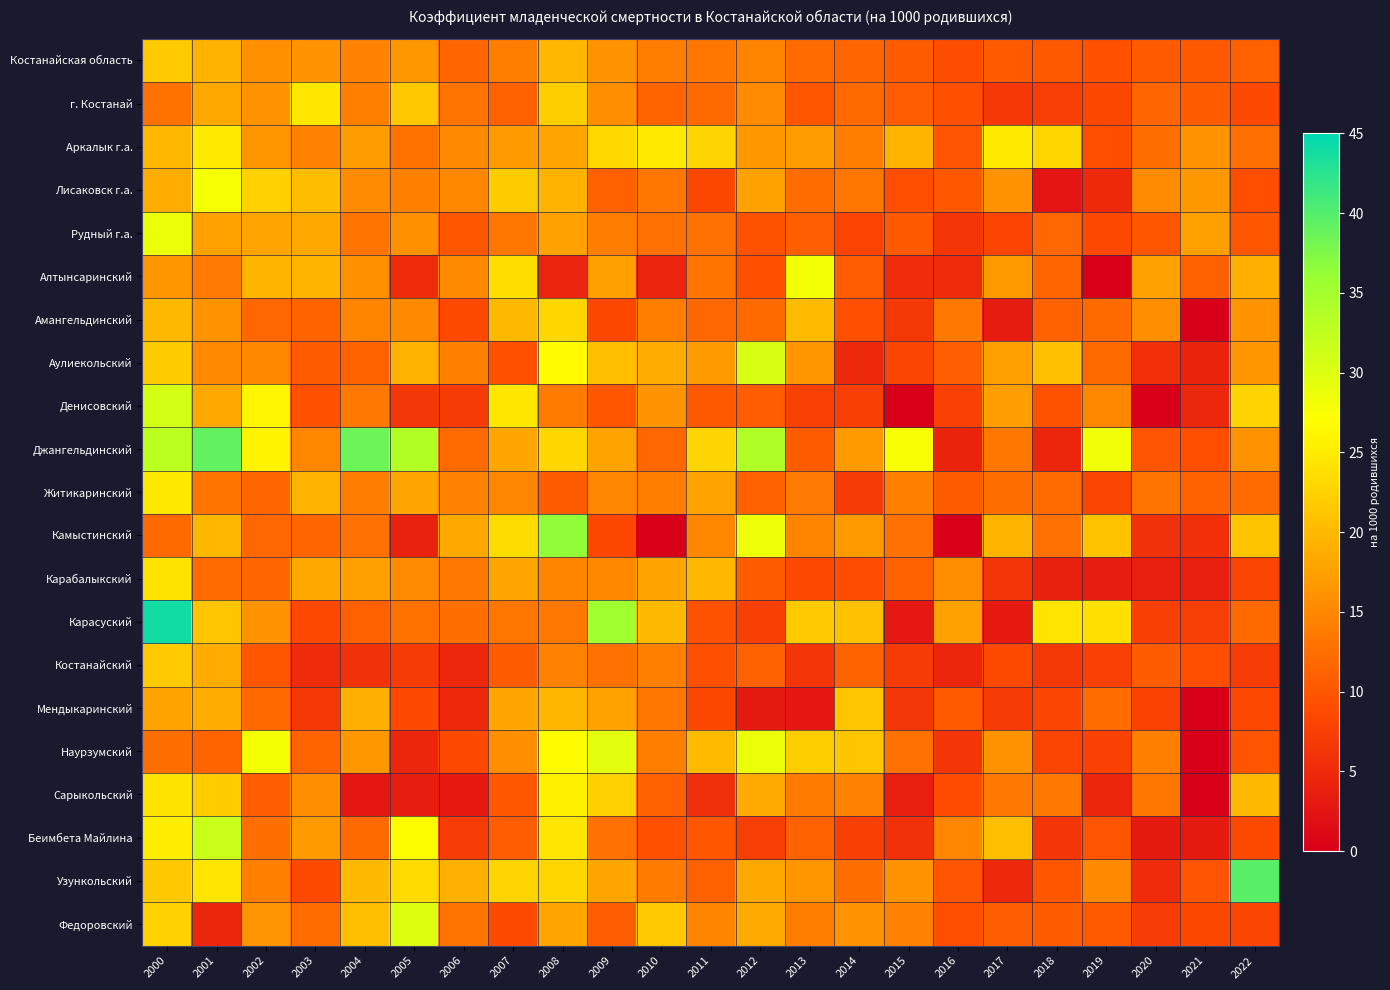

Rank the series at 2000 from highest to lowest value.

Карасуский, Джангельдинский, Денисовский, Рудный г.а., Беимбета Майлина, Житикаринский, Карабалыкский, Сарыкольский, Федоровский, Аулиекольский, Костанайская область, Костанайский, Узункольский, Амангельдинский, Аркалык г.а., Лисаковск г.а., Мендыкаринский, Алтынсаринский, г. Костанай, Наурзумский, Камыстинский